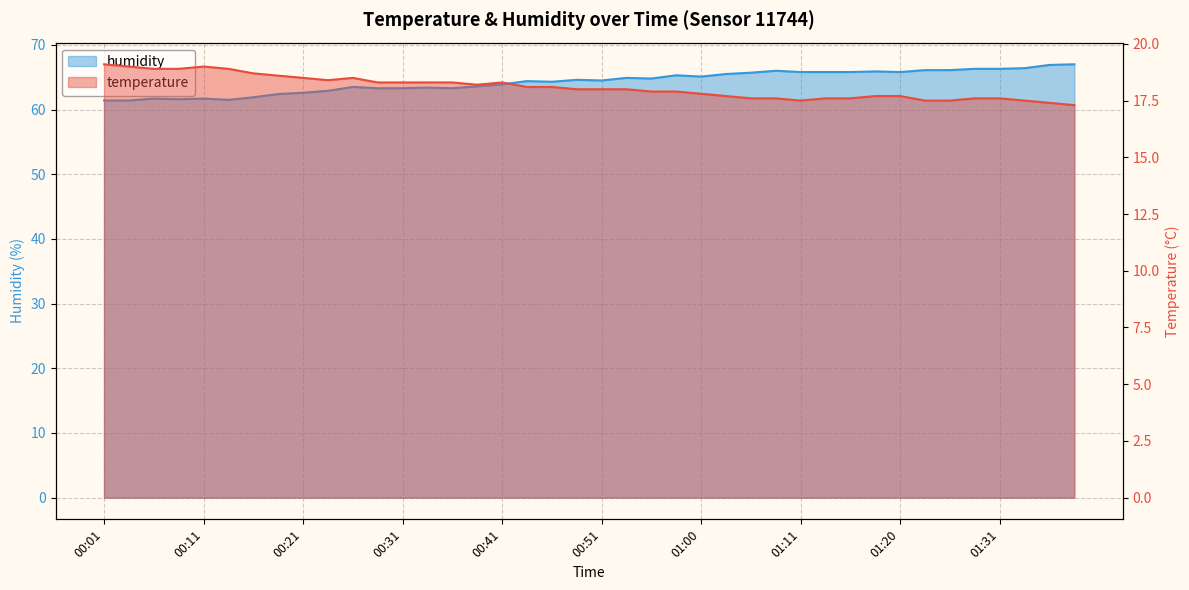

What is the difference between the second highest and minimum values in the temperature series?

1.7